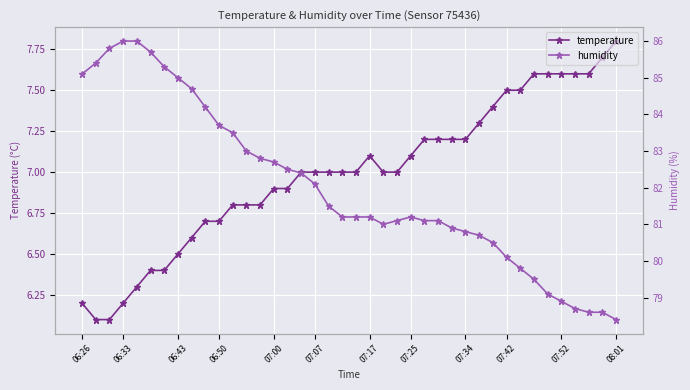

Is it true that temperature equals 7.0 at 07:07?

True